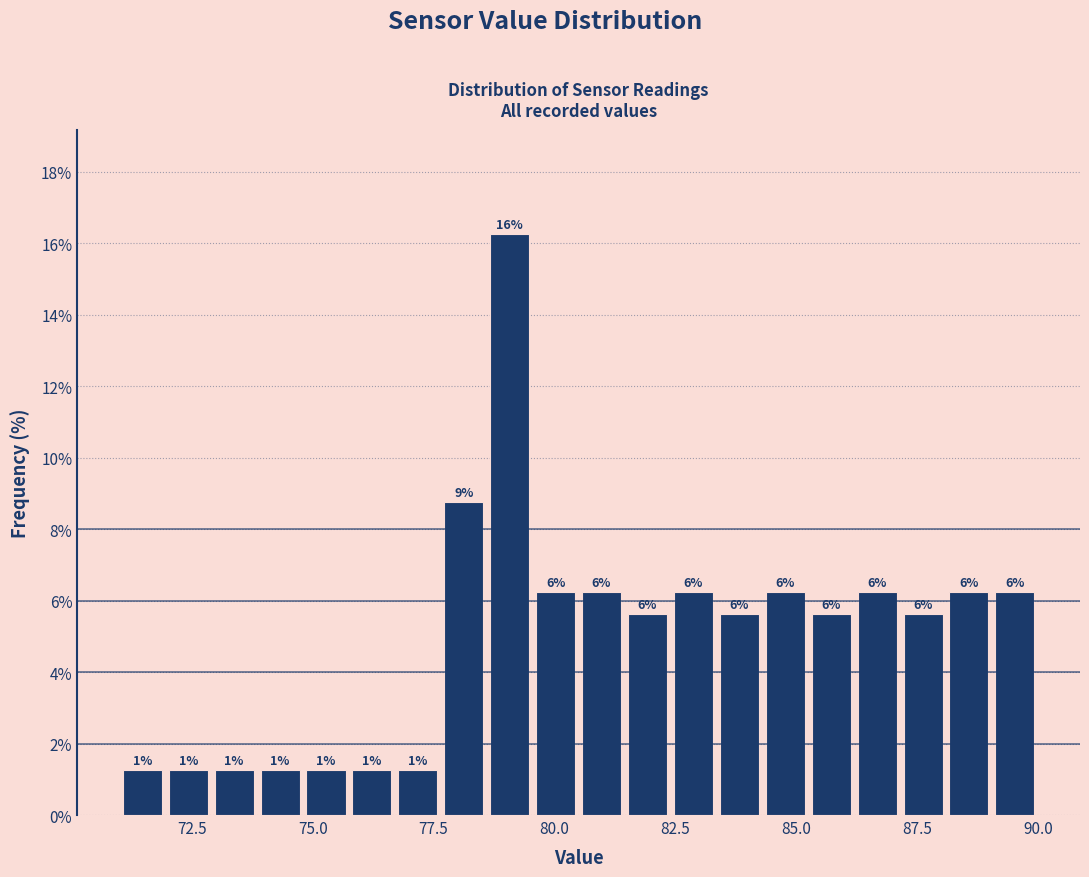

Read against the x-axis, roughly where is the centre of the tallest bar?

79.0